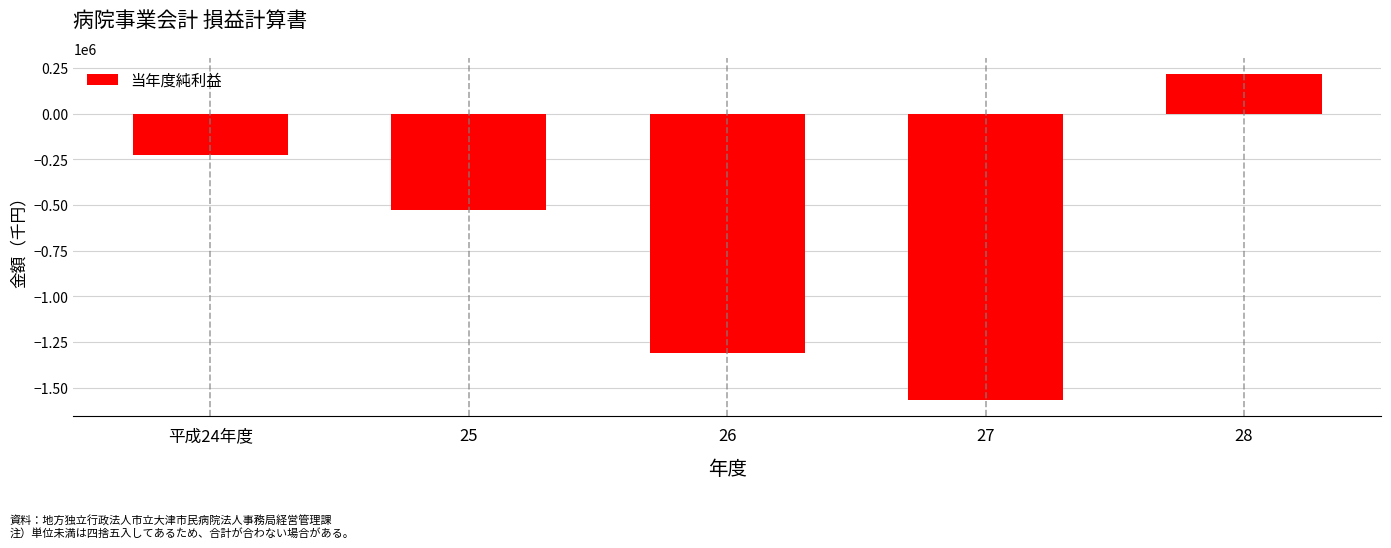

Reading left to right, what are all the values shown in this chart?

-227680	-526400	-1310832	-1567132	214948